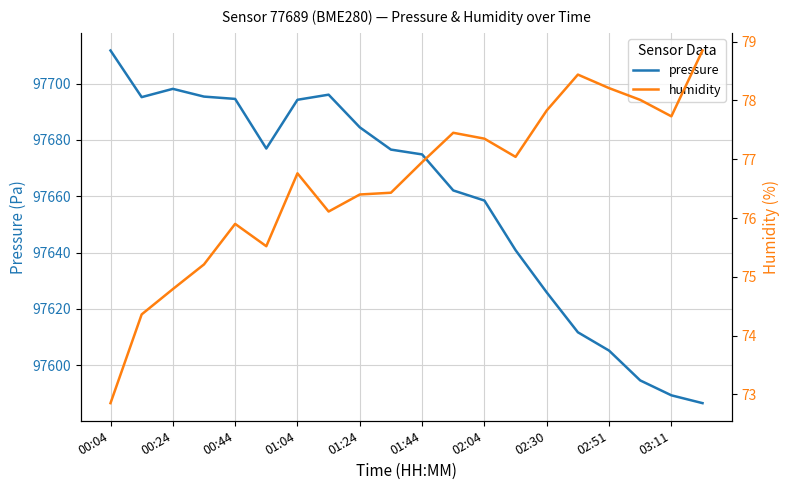

Which category has the lowest value across all series?

00:04